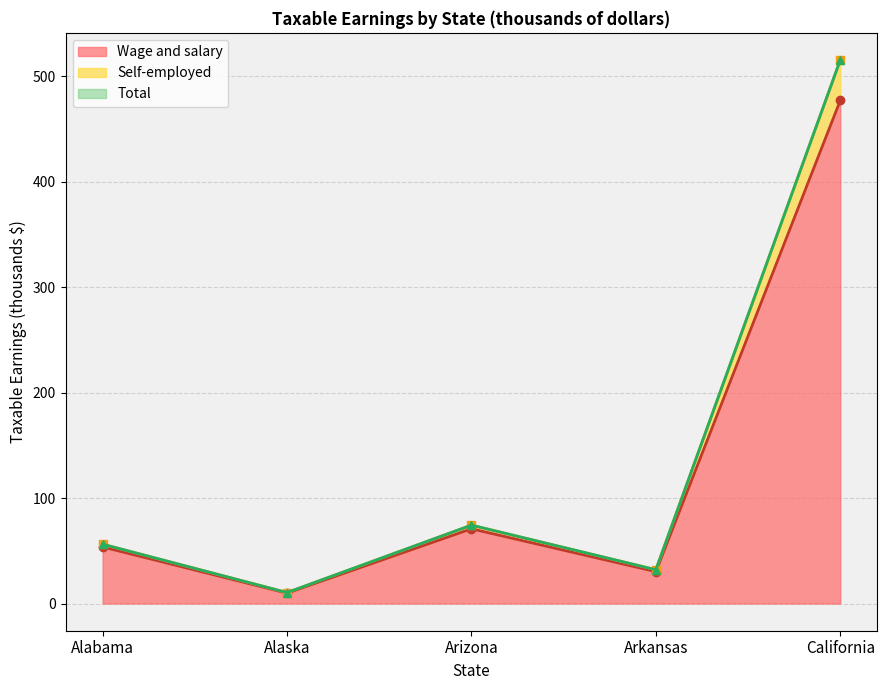

What is the sum of all Self-employed values?

688.5